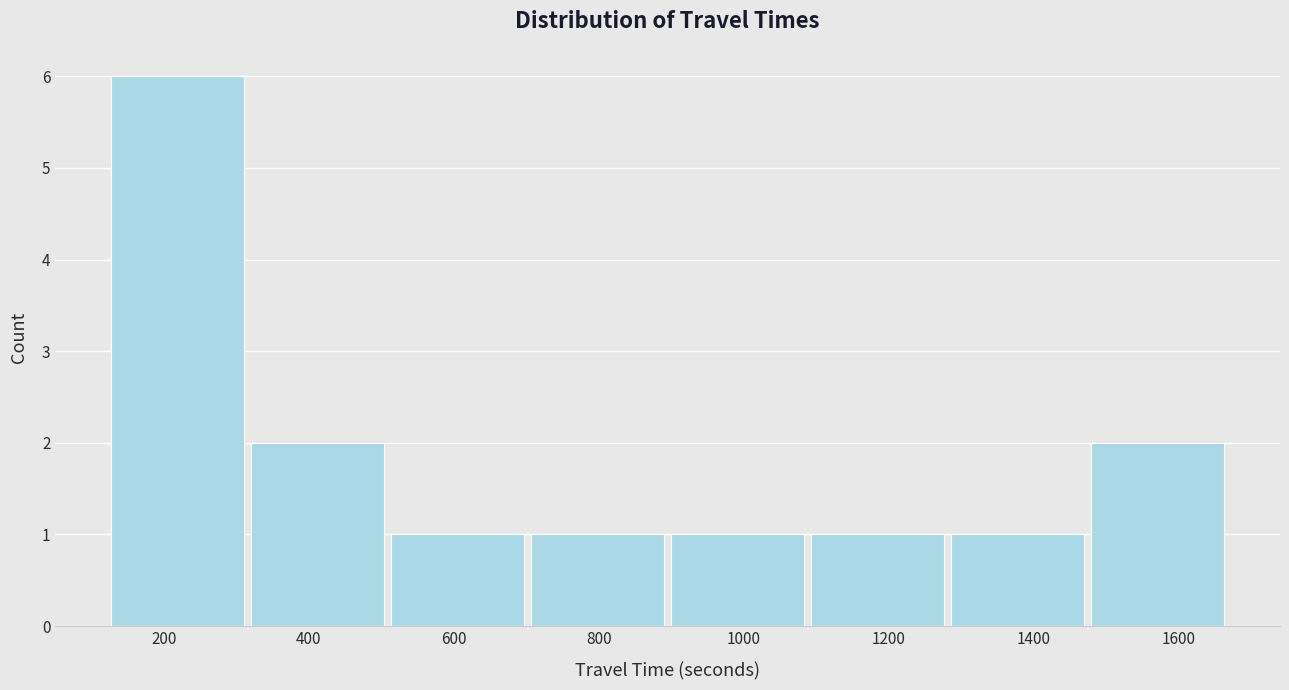

Which range on the x-axis has the tallest bar?

120 to 320